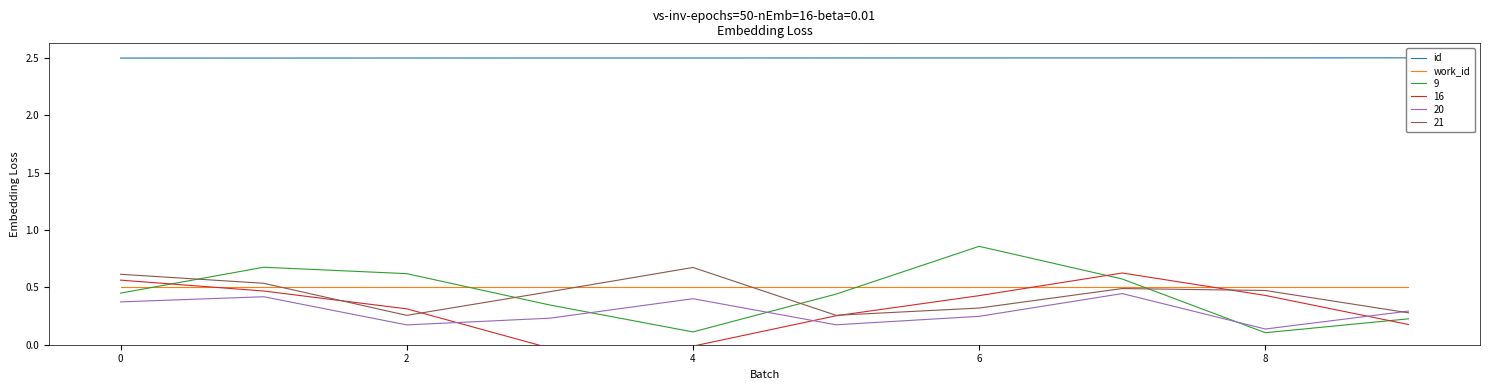

How many lines are shown in the chart?

2